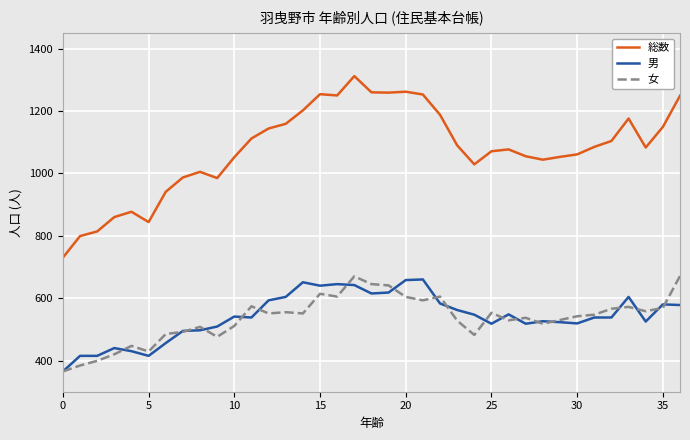

Which series has the widest spread of values?

総数